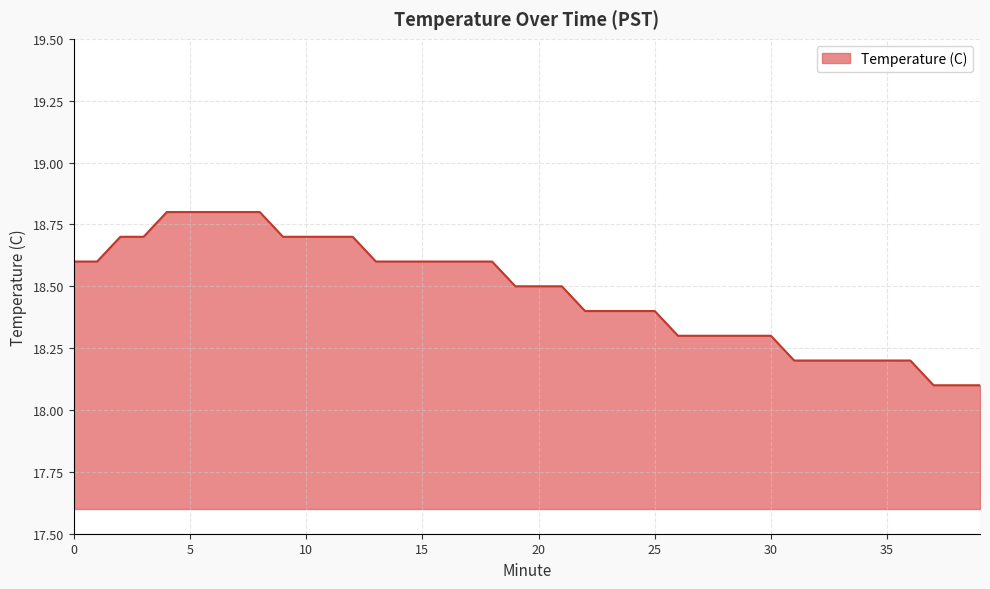

What is the difference between the maximum and minimum values?

0.7